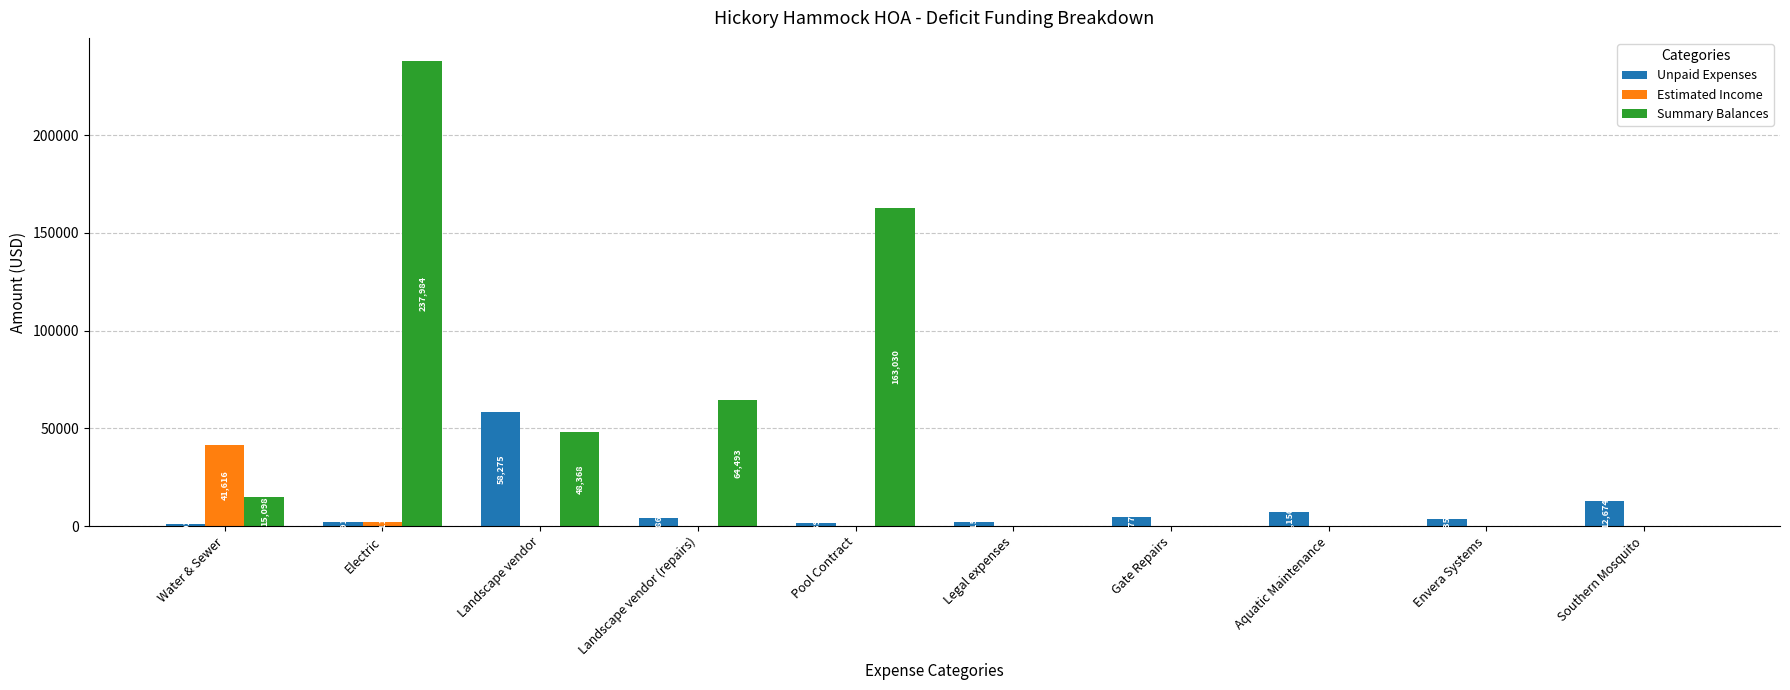

How many groups of bars are there?

10